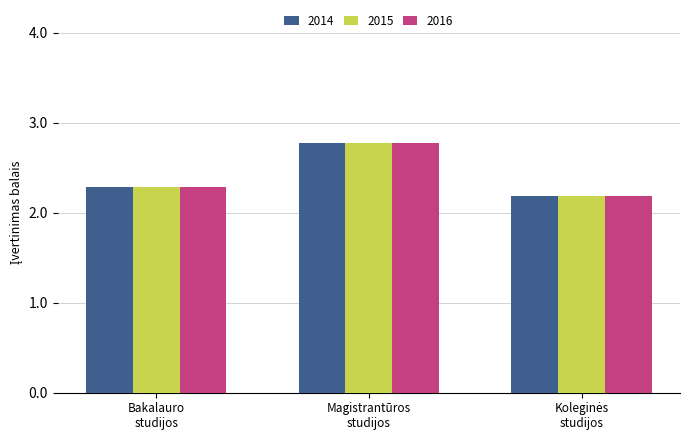

What is the sum of all 2015 values?

7.3